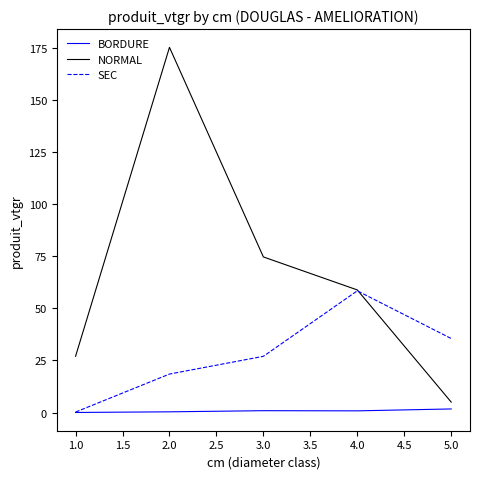

How many categories are shown in the chart?

5